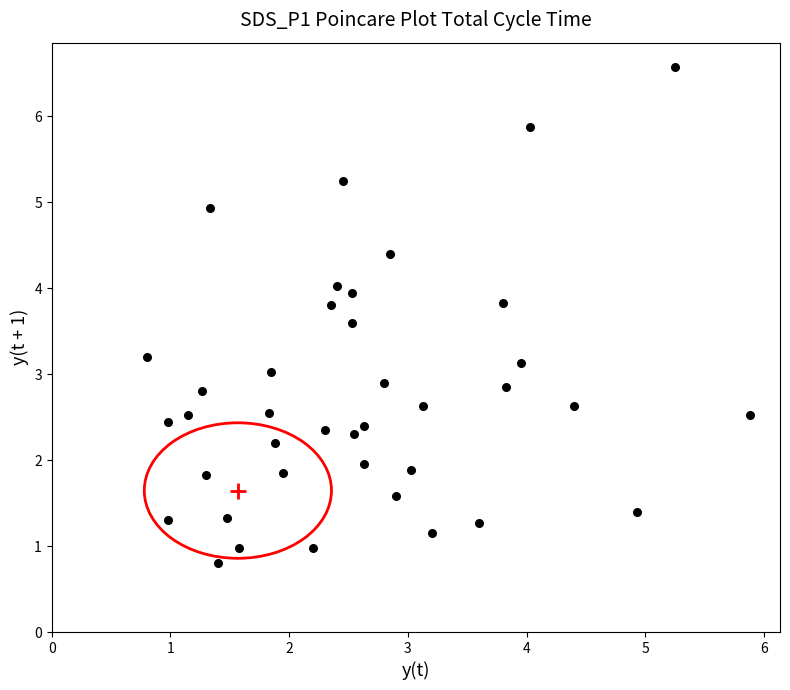

What is the range of Y values (max minus min)?

5.8